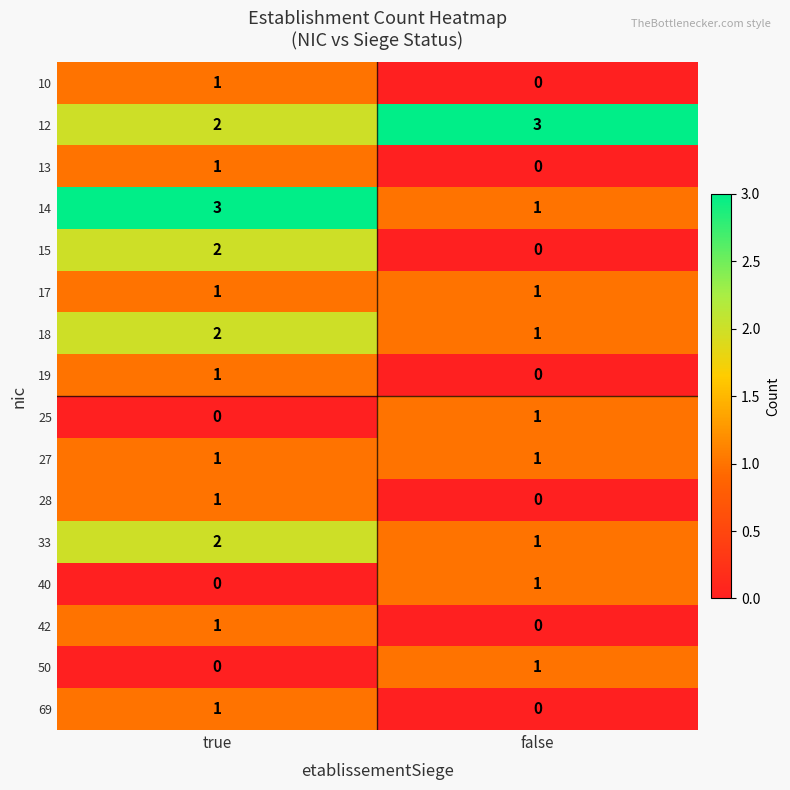

List the labels in order of 15 value, smallest first.

false, true